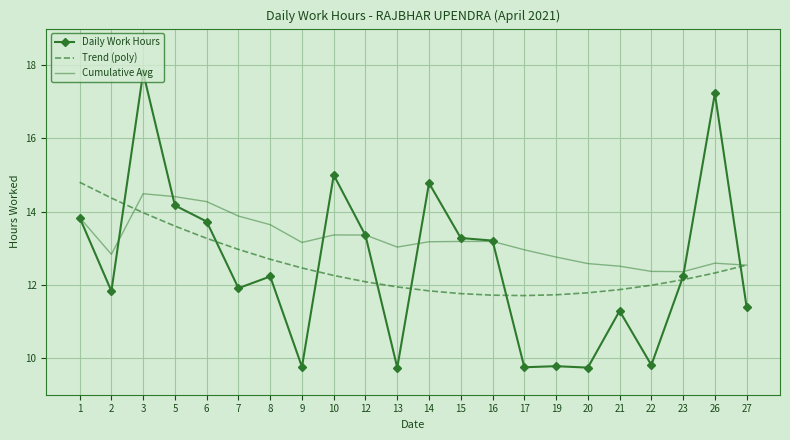

What are all the series names shown in the legend?

Daily Work Hours, Trend (poly), Cumulative Avg